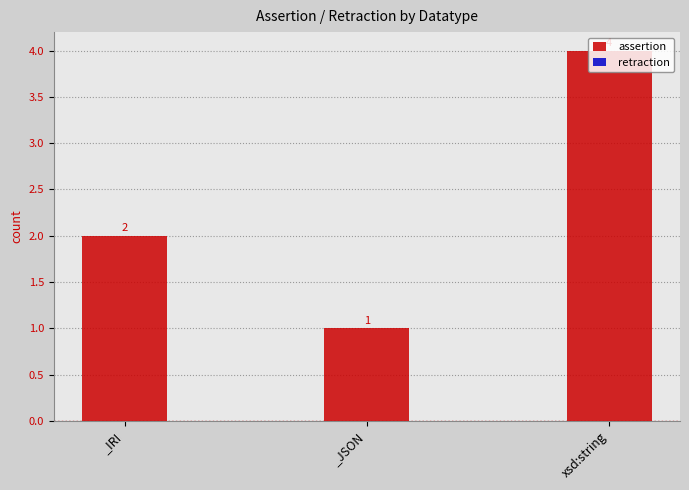

How many data points does each series have?

3